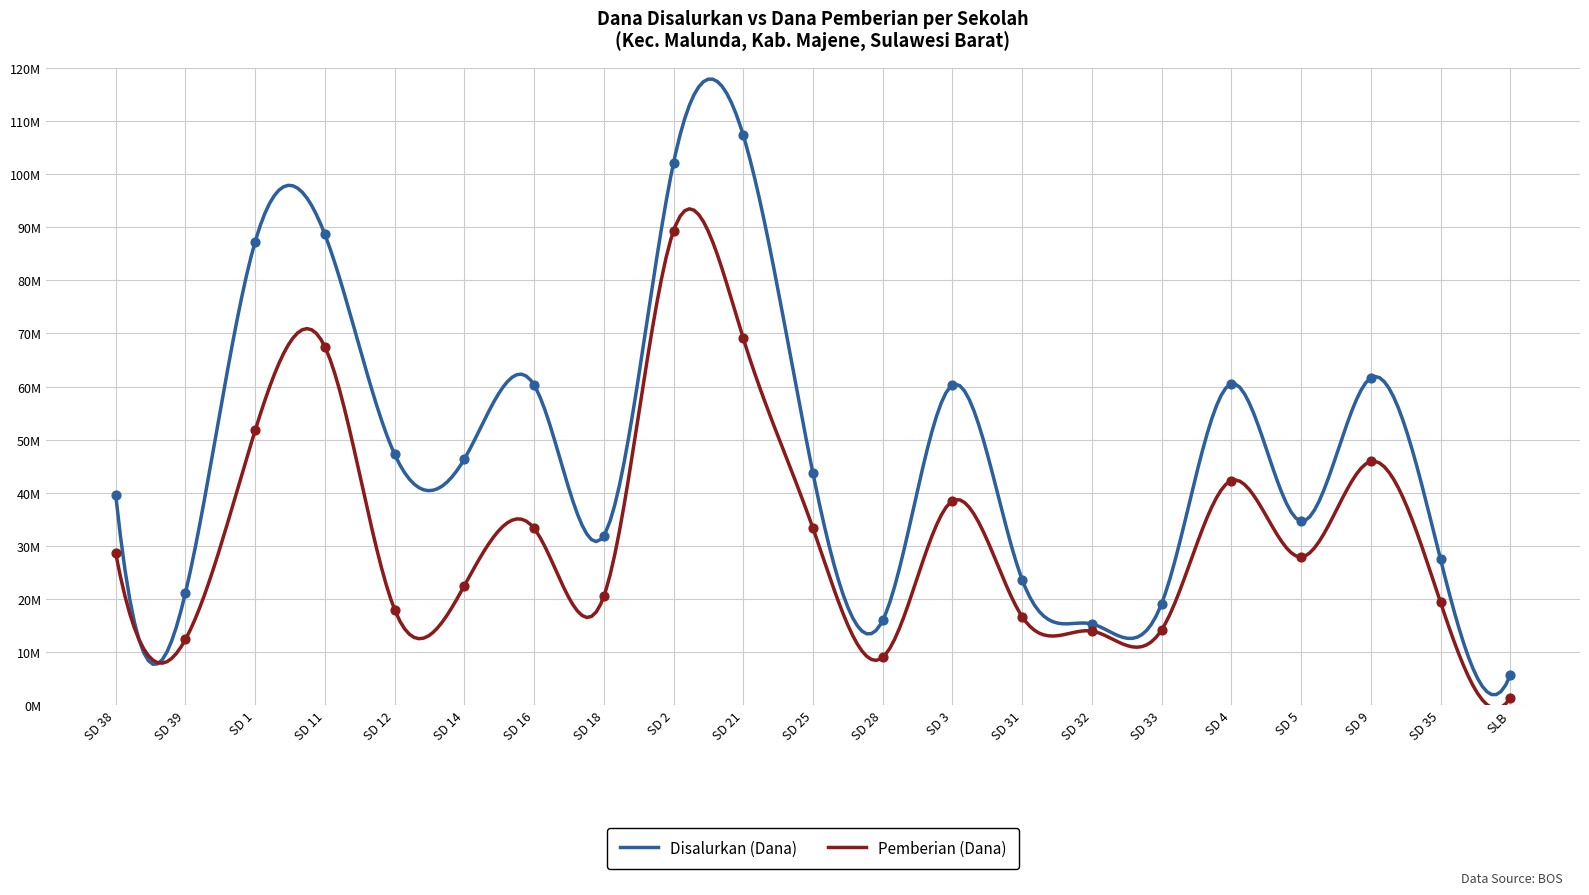

At how many categories does at least one series exceed 83760089?

4